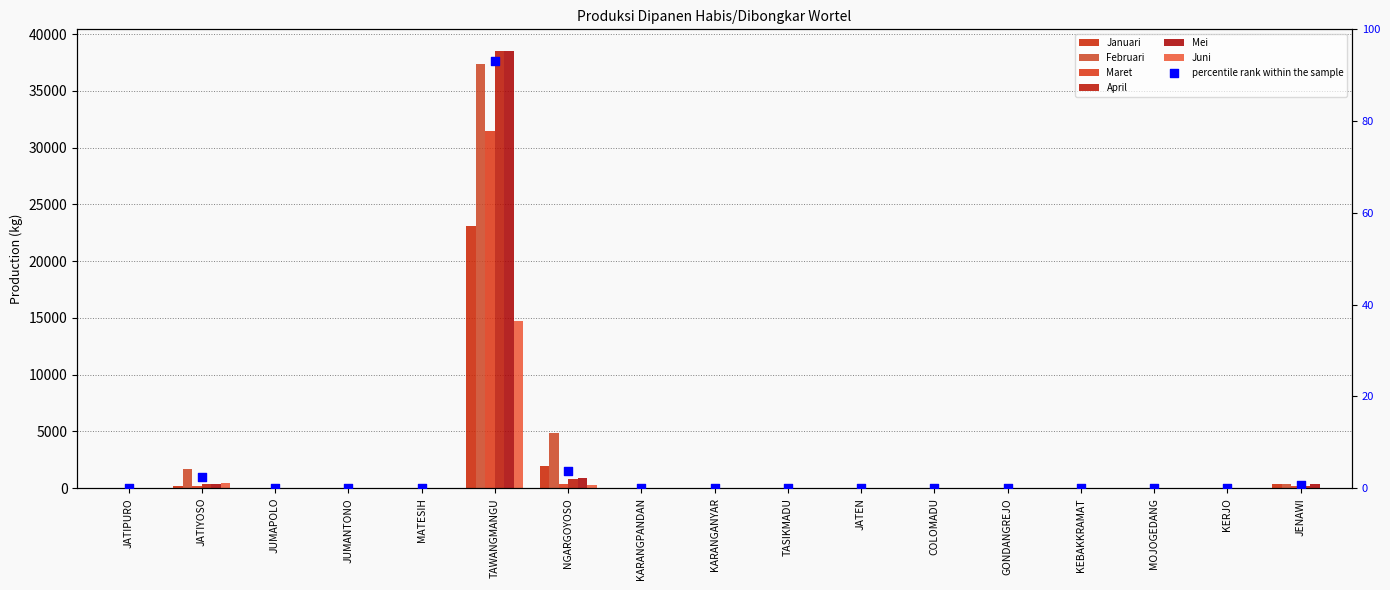

Which series reaches the minimum Y coordinate?

Januari